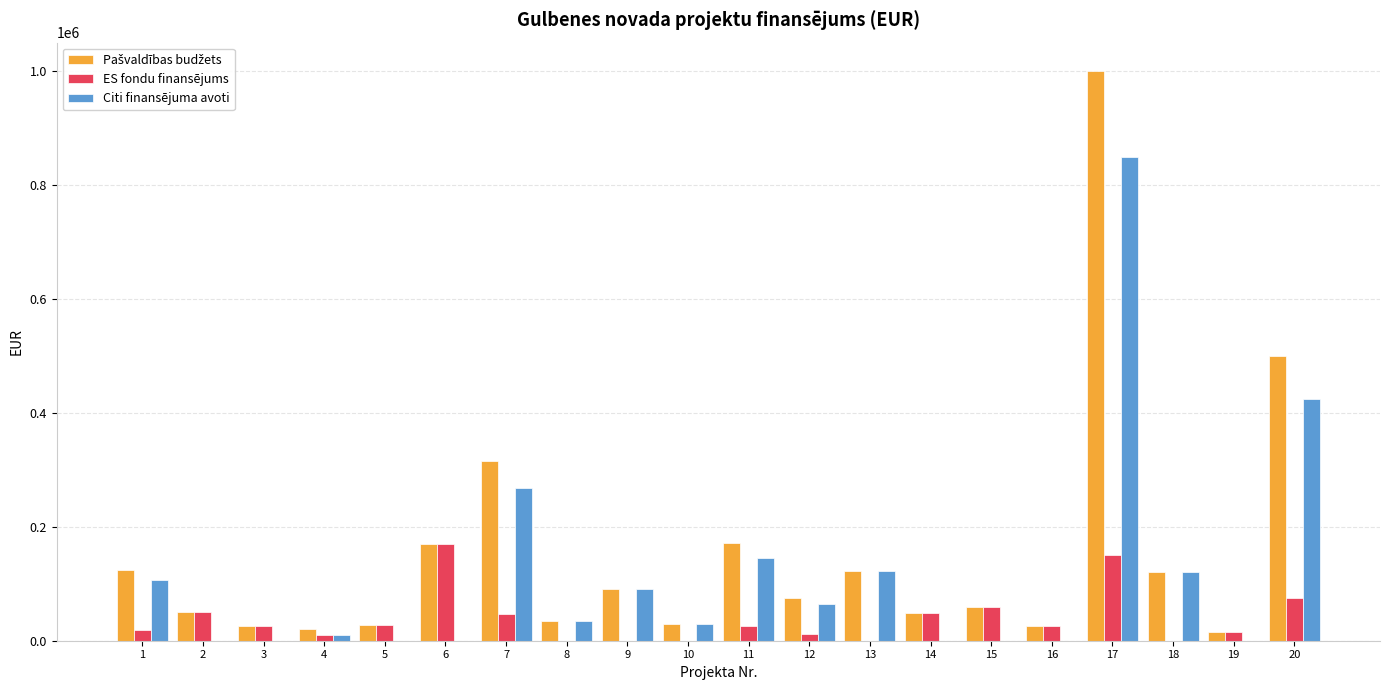

The value of Citi finansējuma avoti at 17 is 850000. True or false?

True